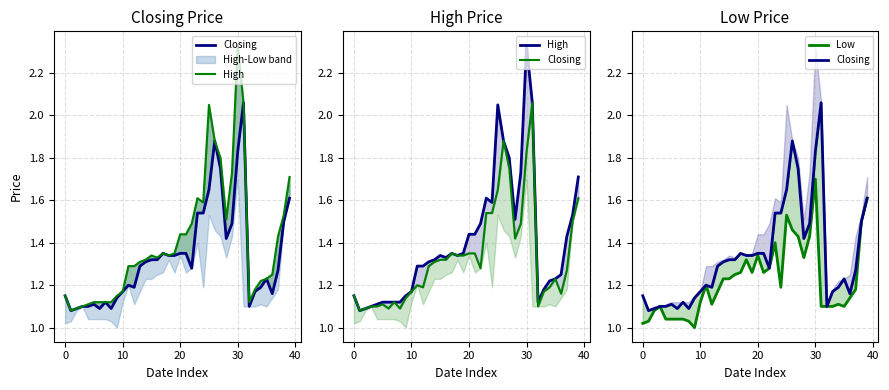

Which series has the widest spread of values?

High